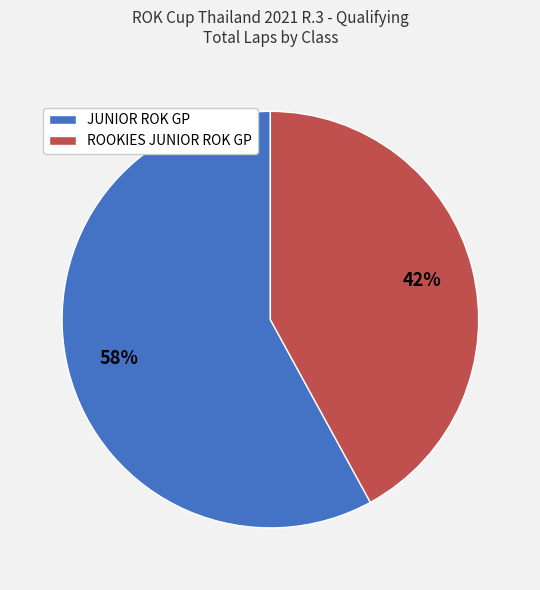

To the nearest percent, what portion does JUNIOR ROK GP represent?

58%